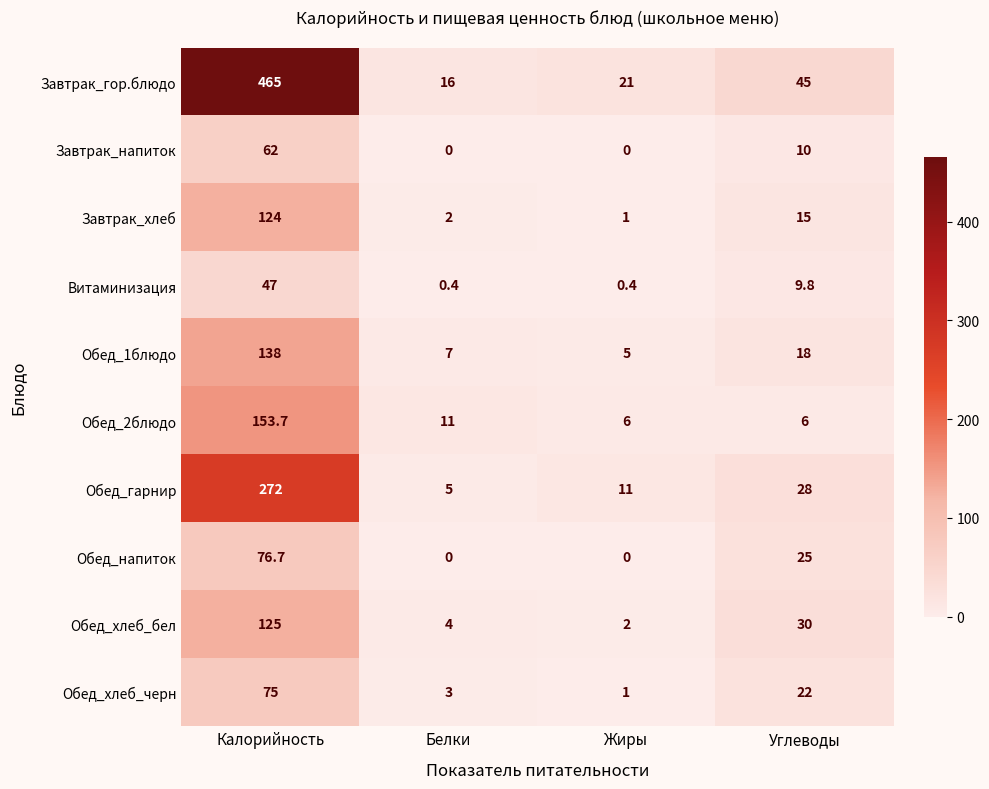

What is the sum of all Обед_2блюдо values?

176.7